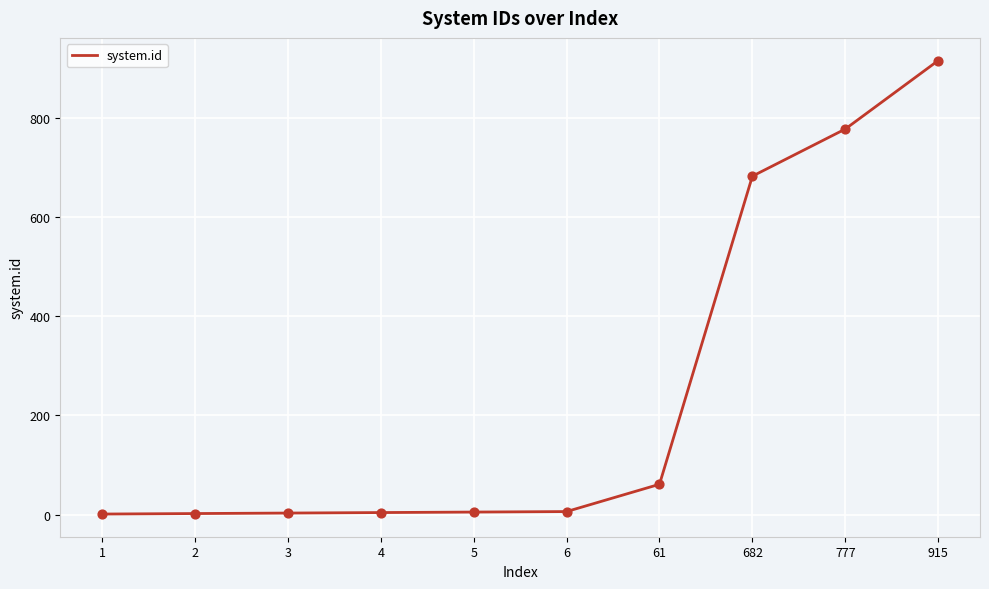

Between 682 and 61, which is larger?

682